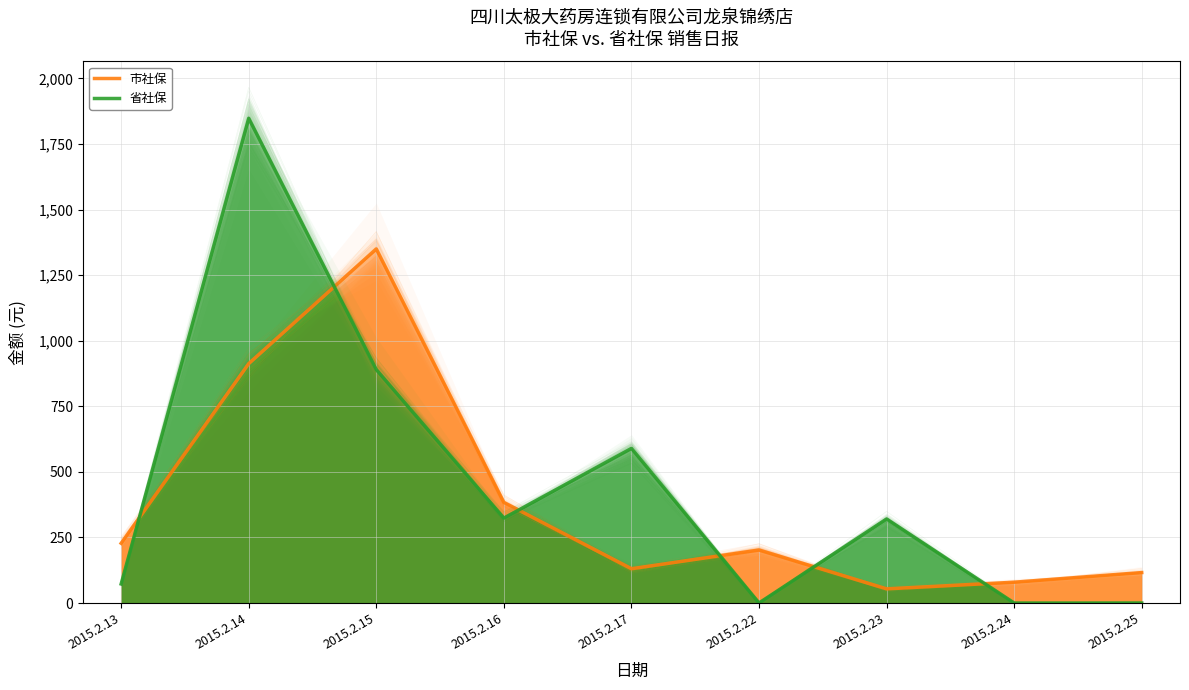

Is it true that 市社保 equals 1349.9 at 2015.2.15?

True